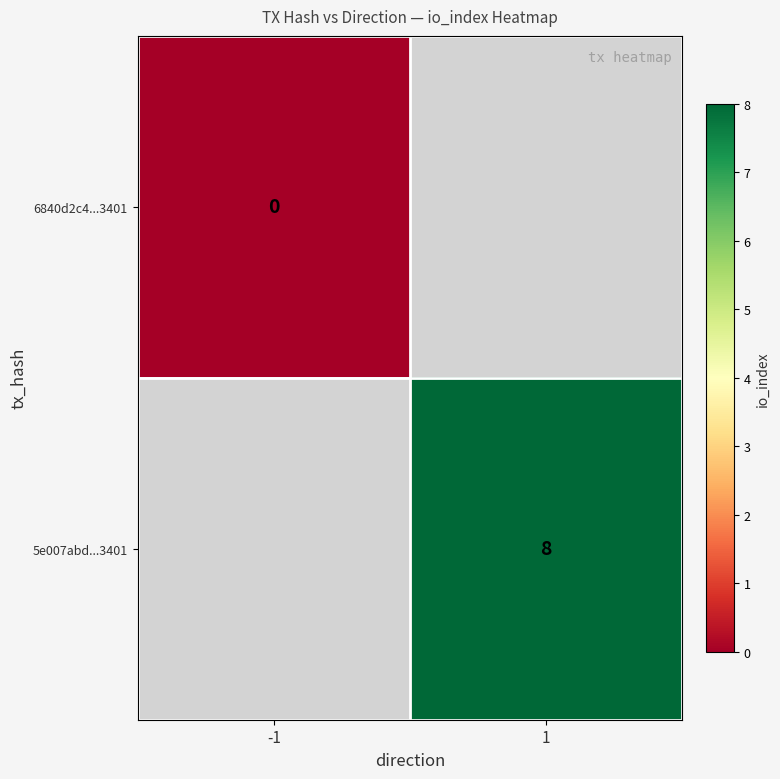

The 5e007abd...3401 series shows 13 at 1. True or false?

False